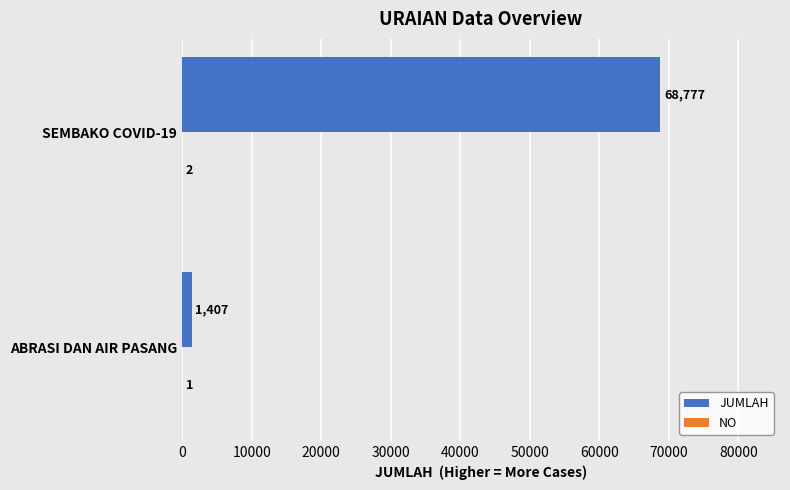

At which category is the sum across all series the highest?

SEMBAKO COVID-19